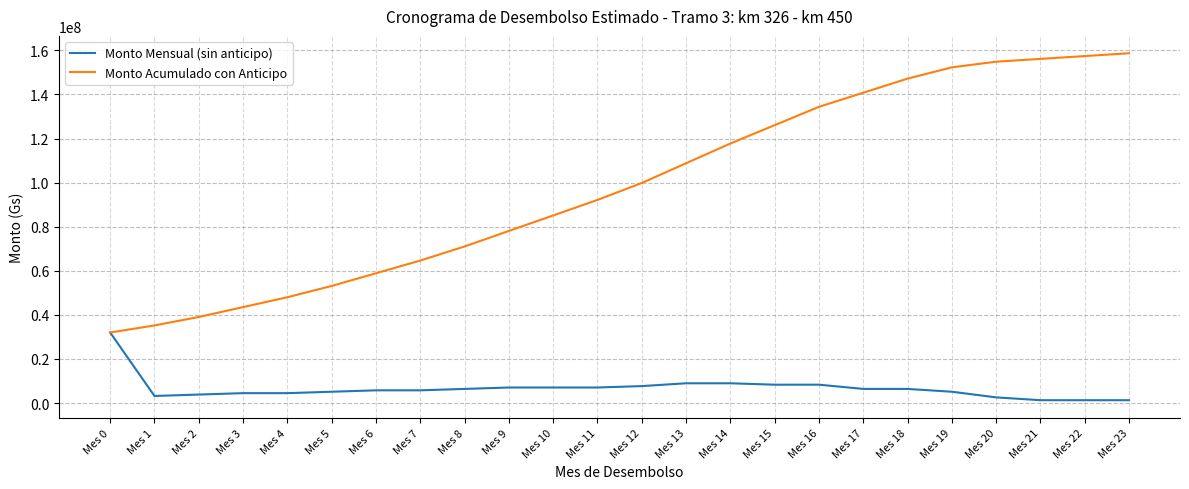

The value of Monto Acumulado con Anticipo at Mes 16 is 134400000. True or false?

True